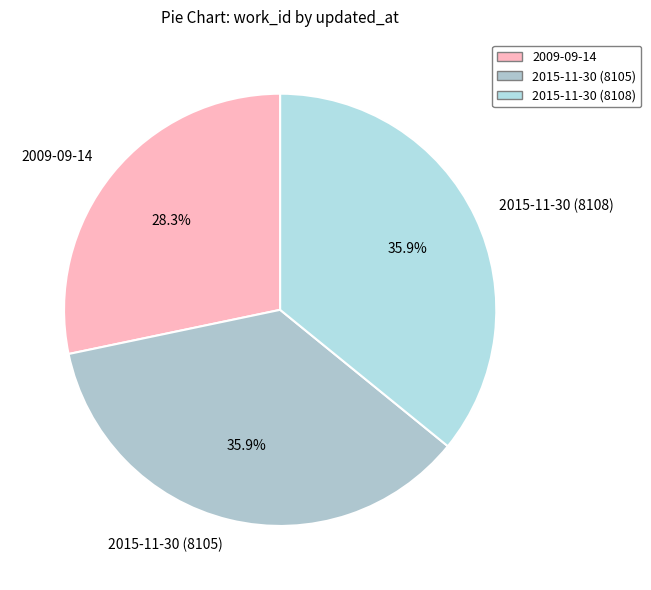

What portion of the pie excludes 2015-11-30 (8105)?

64.1%